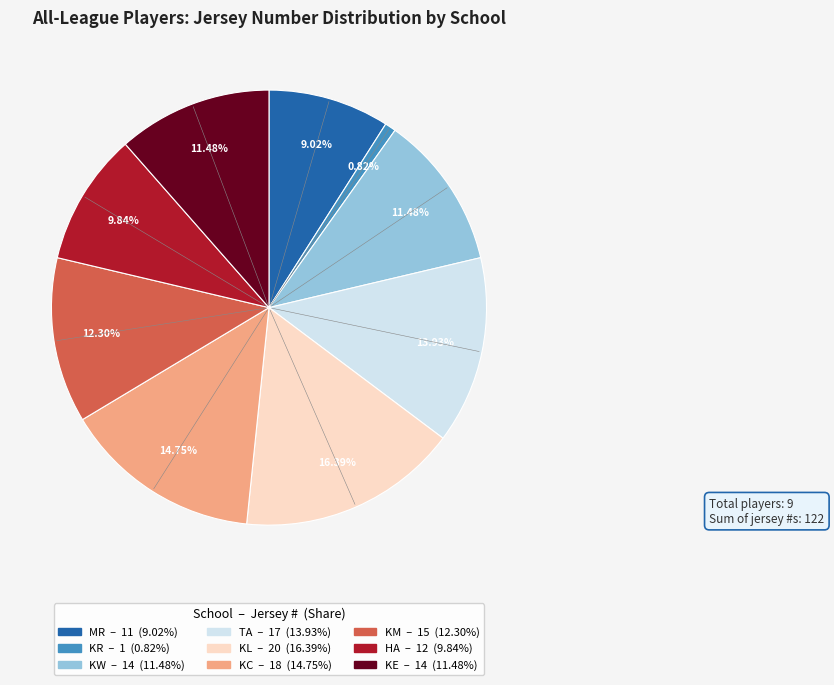

Which slice is the smallest?

KR